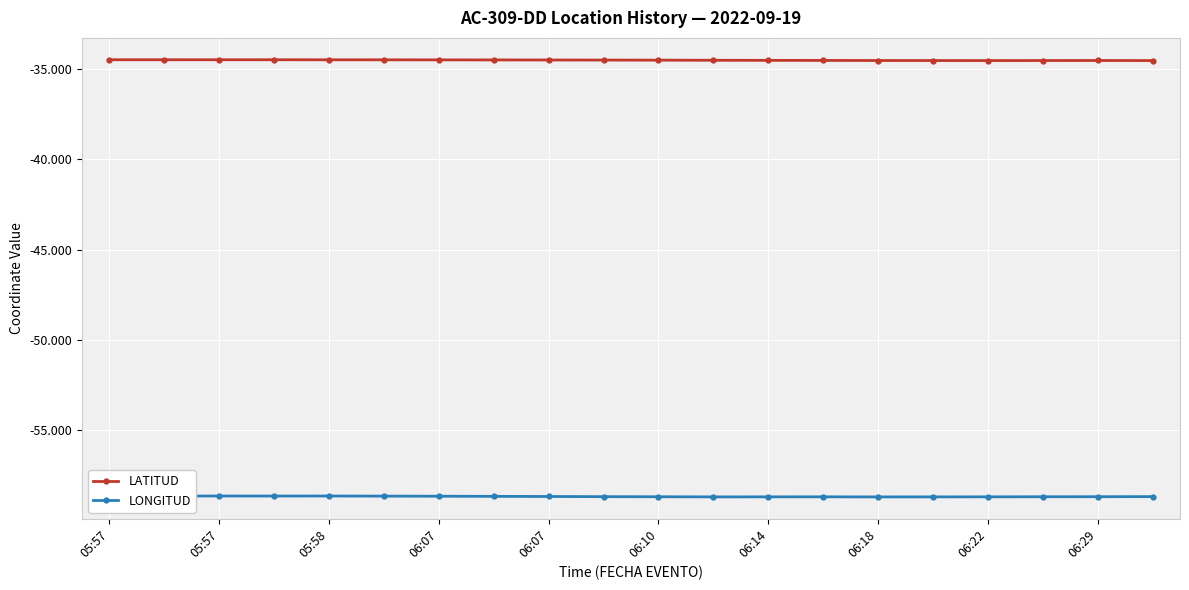

True or false: LATITUD has more than 1 points higher than both neighbors.

True